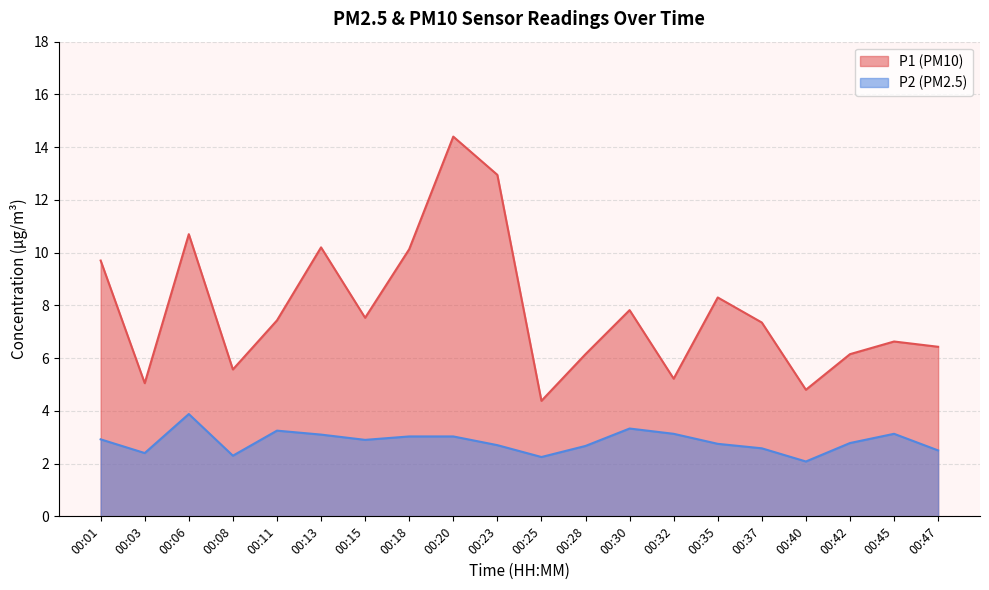

How many values in the P1 series exceed 7?

11